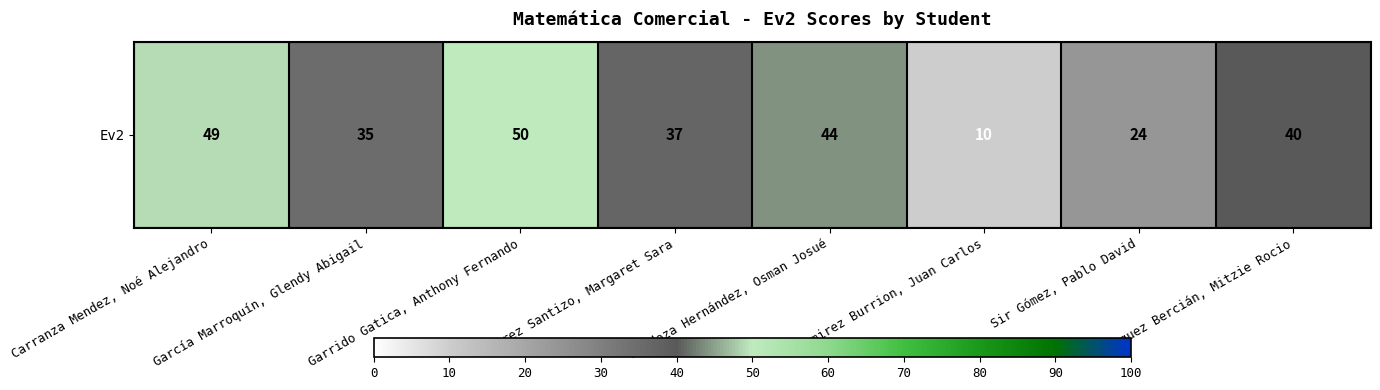

List the labels in order of value, largest first.

Garrido Gatica, Anthony Fernando, Carranza Mendez, Noé Alejandro, Mendoza Hernández, Osman Josué, Vasquez Bercián, Mitzie Rocio, Juarez Santizo, Margaret Sara, García Marroquín, Glendy Abigail, Sir Gómez, Pablo David, Ramirez Burrion, Juan Carlos